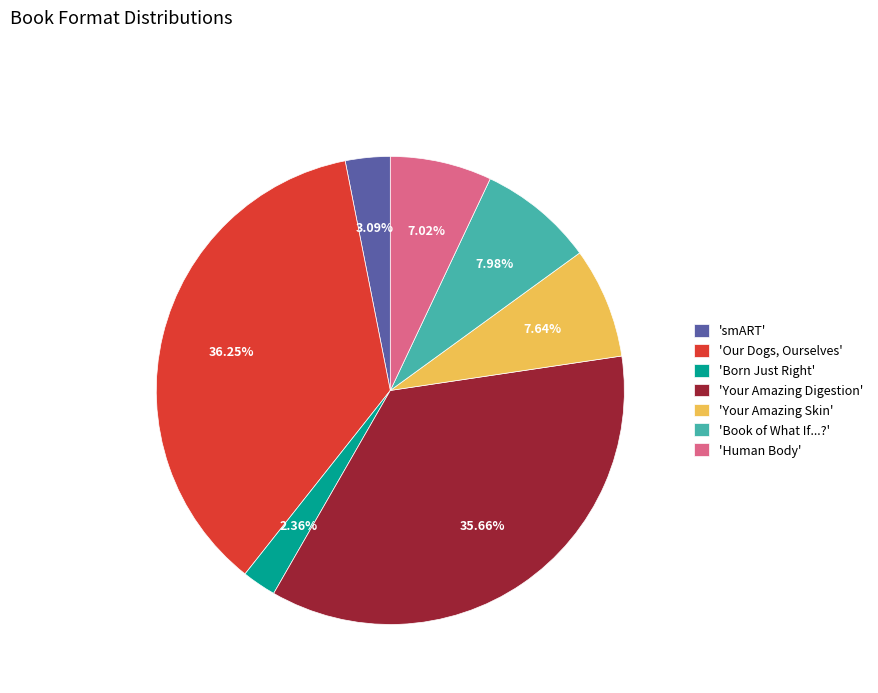

Which has a higher value, 'Book of What If...?' or 'Our Dogs, Ourselves'?

'Our Dogs, Ourselves'